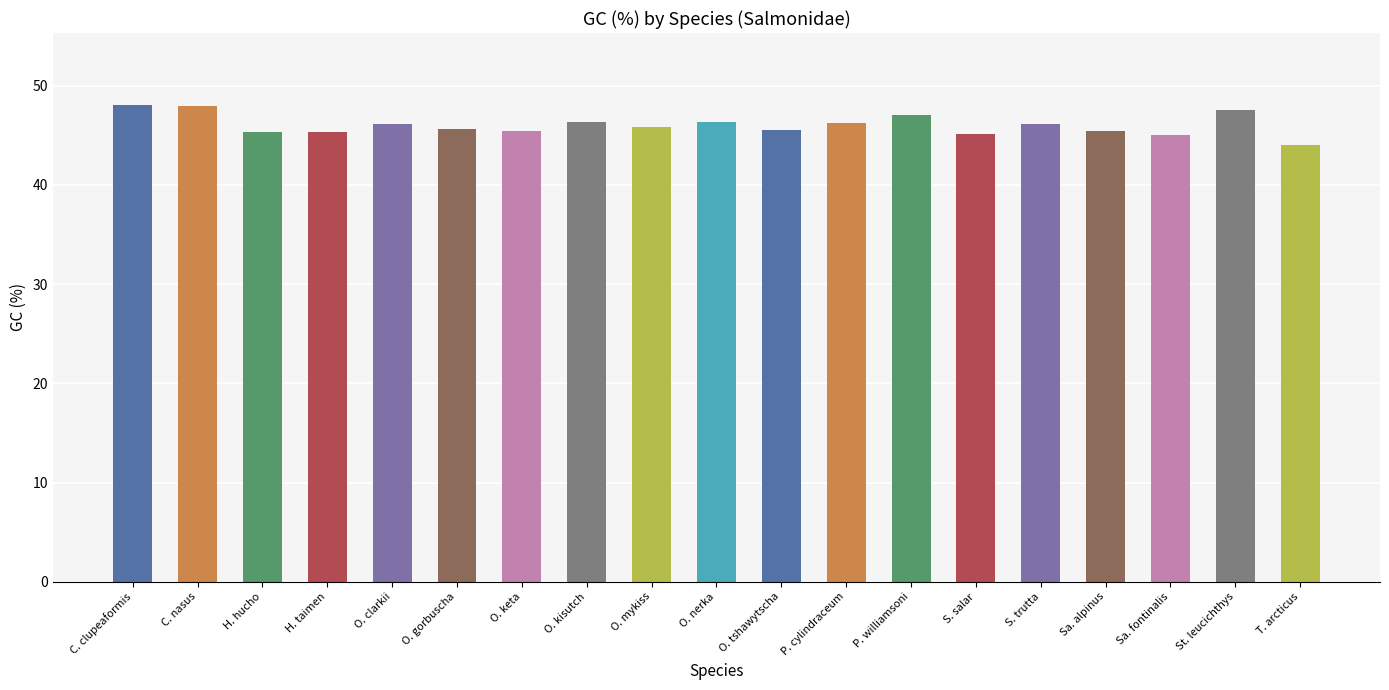

At which label does the data first exceed 45?

C. clupeaformis